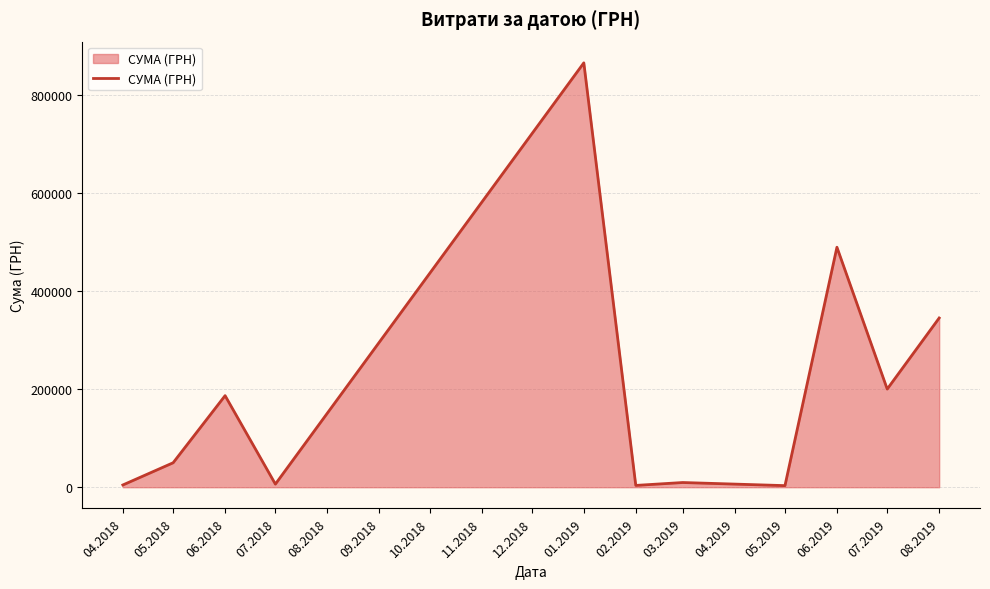

At which category does the data reach its first local valley?

07.2018